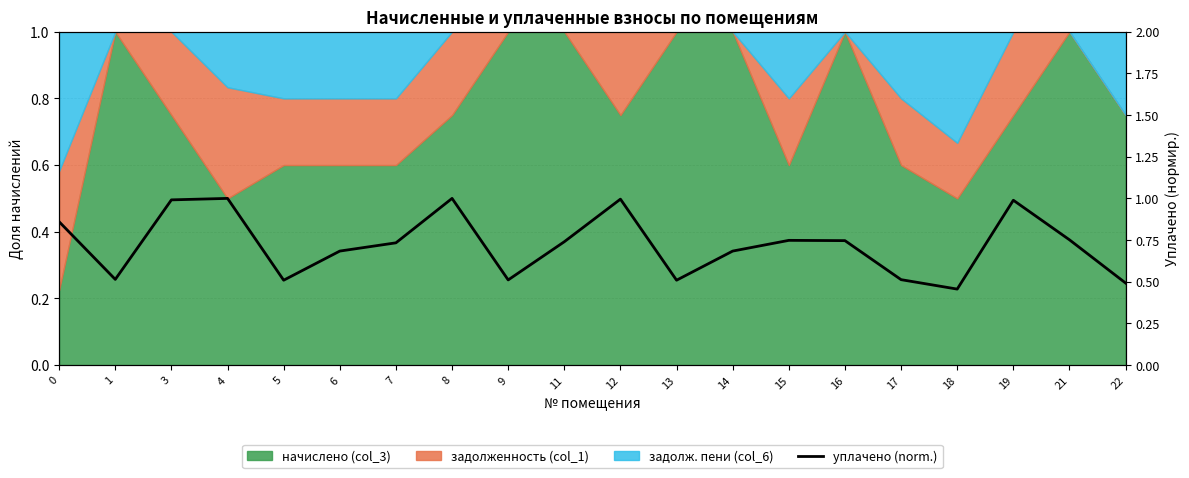

Which category has the highest value across all series?

4